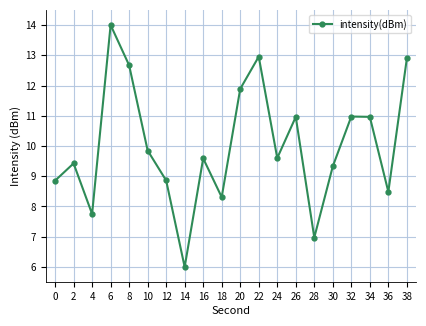

What is the difference between the maximum and second lowest values?

7.0